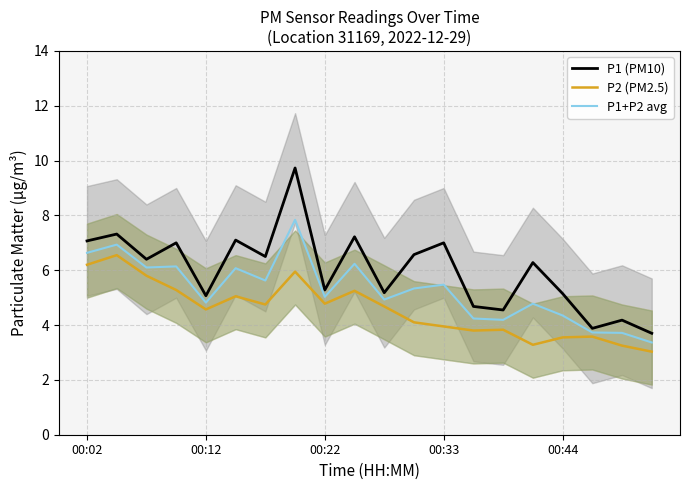

True or false: P2 (PM2.5) and P1 (PM10) cross at least once.

False